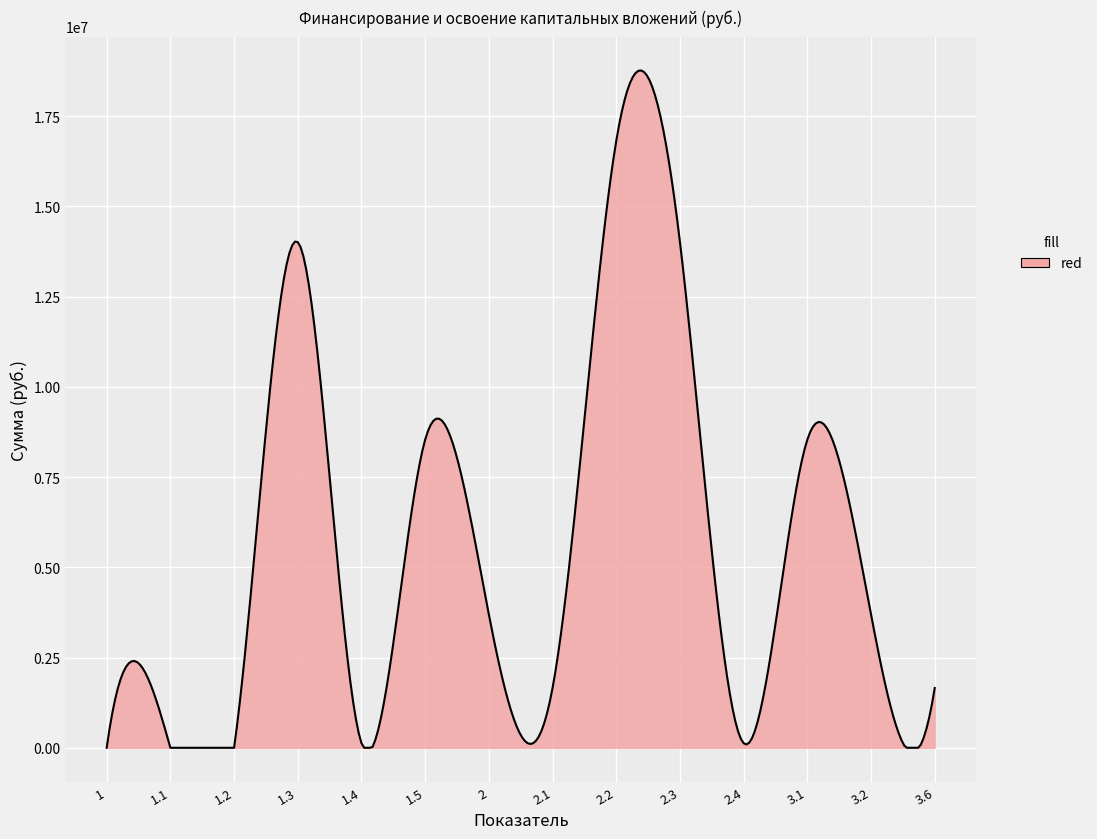

What is the greatest value displayed?

18767351.8